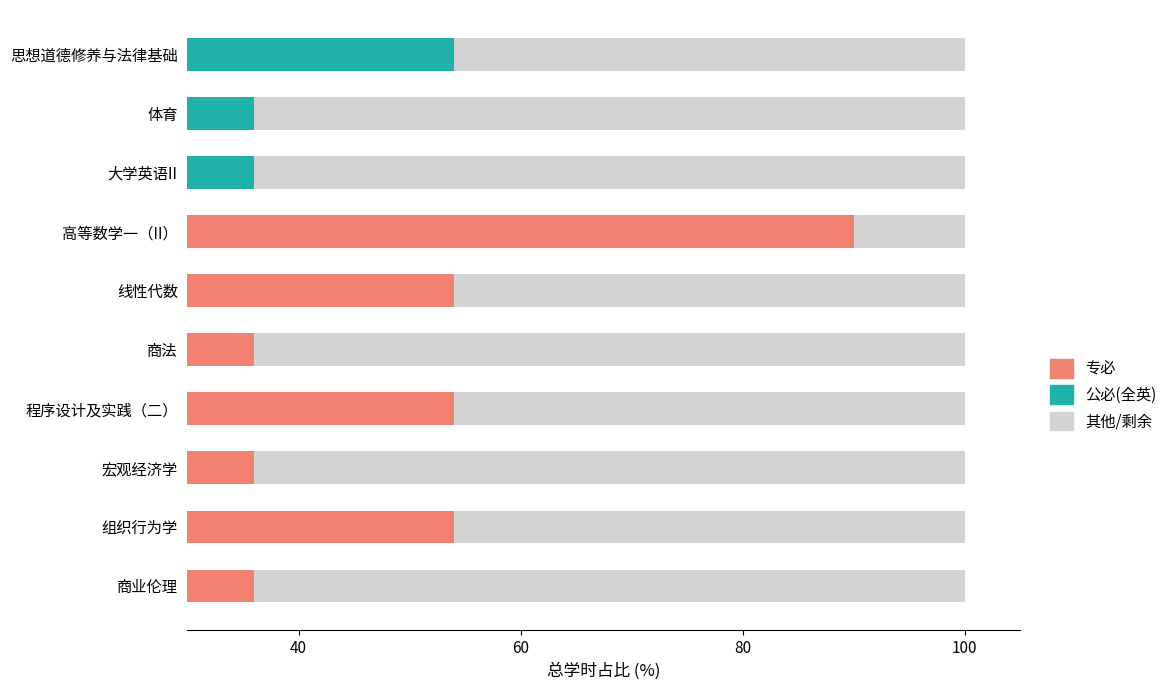

What is the average value of the 全英/公必 series?

12.6